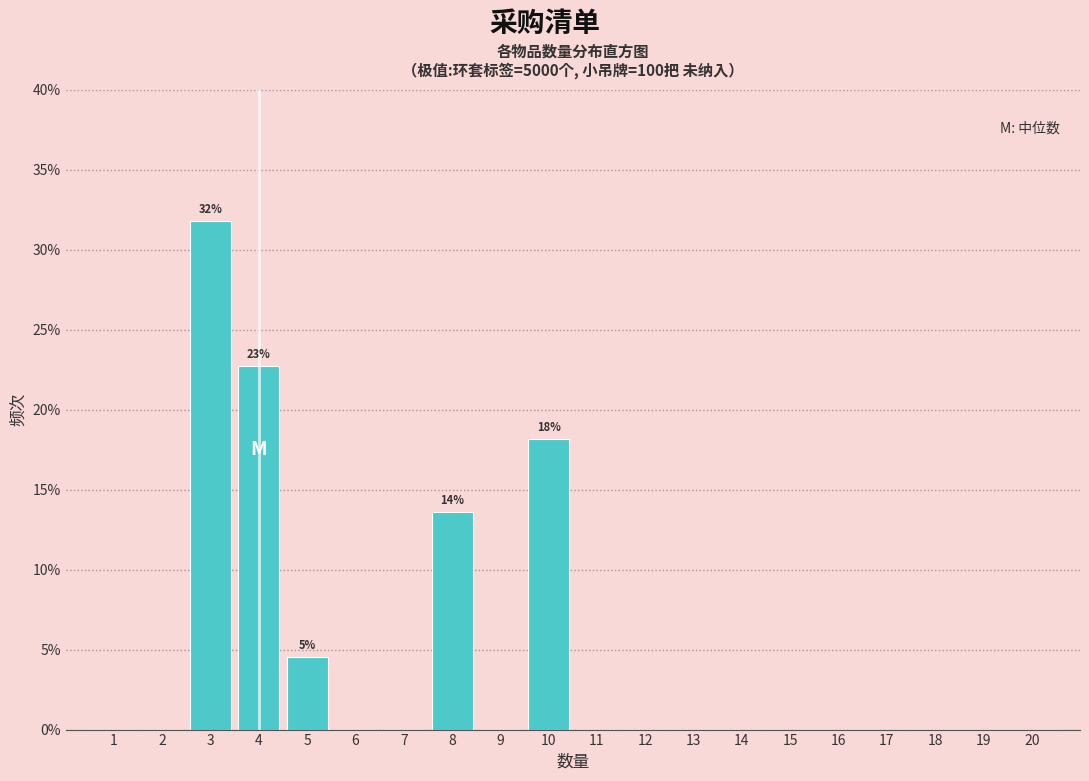

Which range on the x-axis has the tallest bar?

2.5 to 3.5